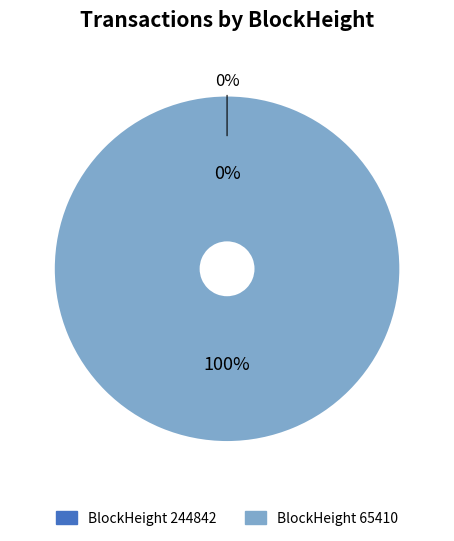

What portion of the pie excludes 244842?

100.0%